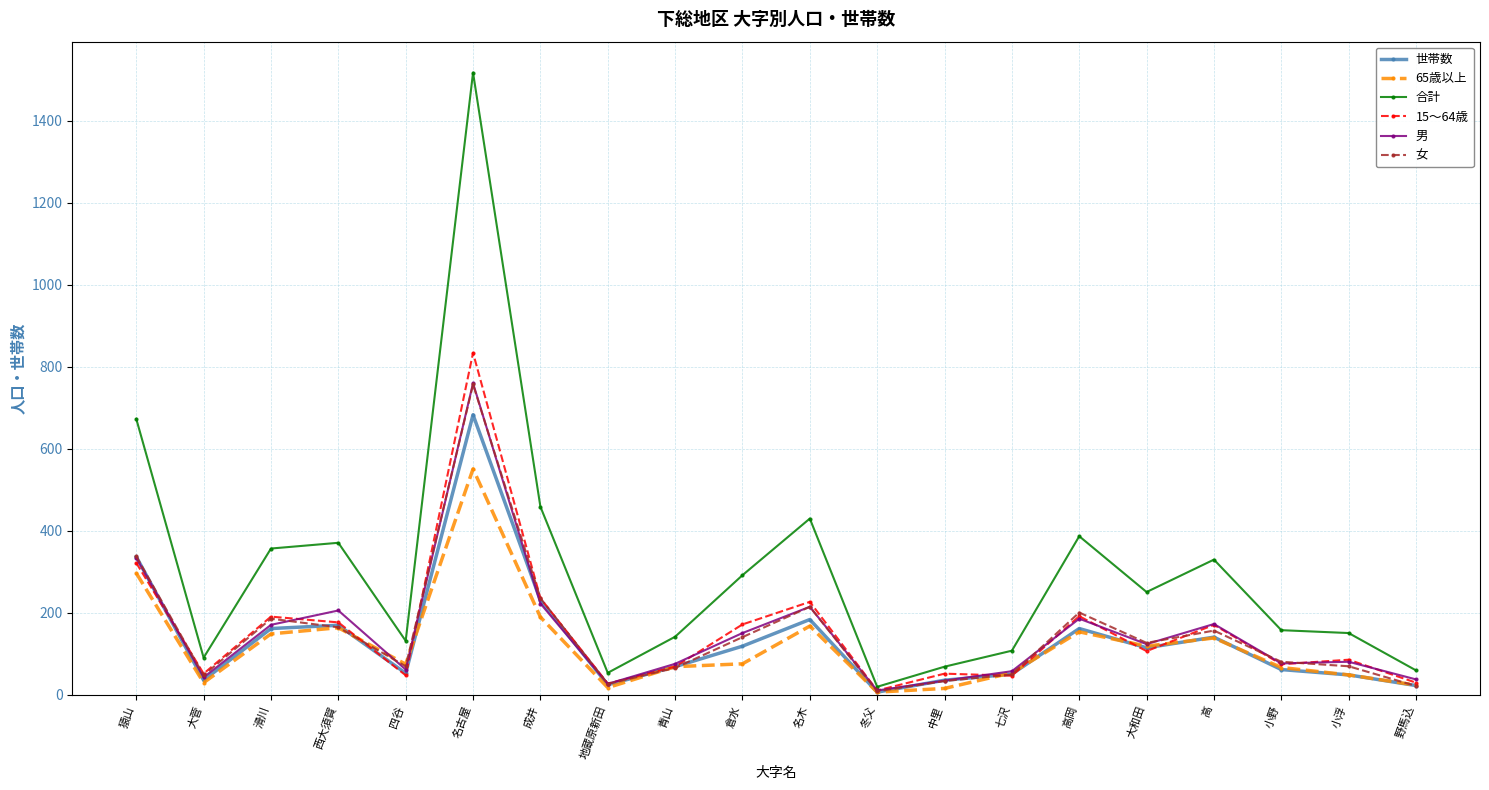

Is it true that 15～64歳 equals 1225 at 名古屋?

False